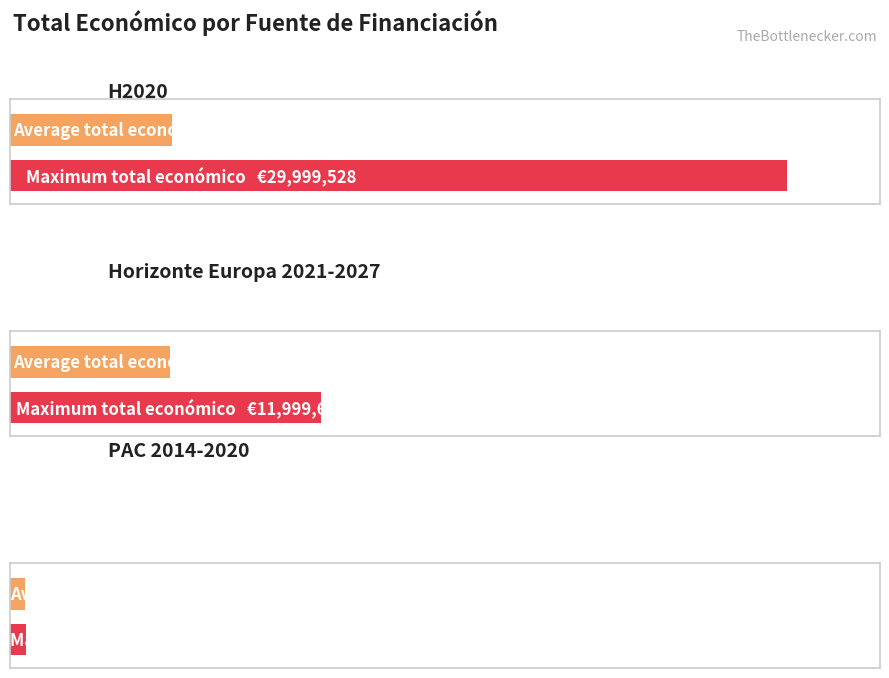

What is the difference between the maximum and minimum values?

29949528